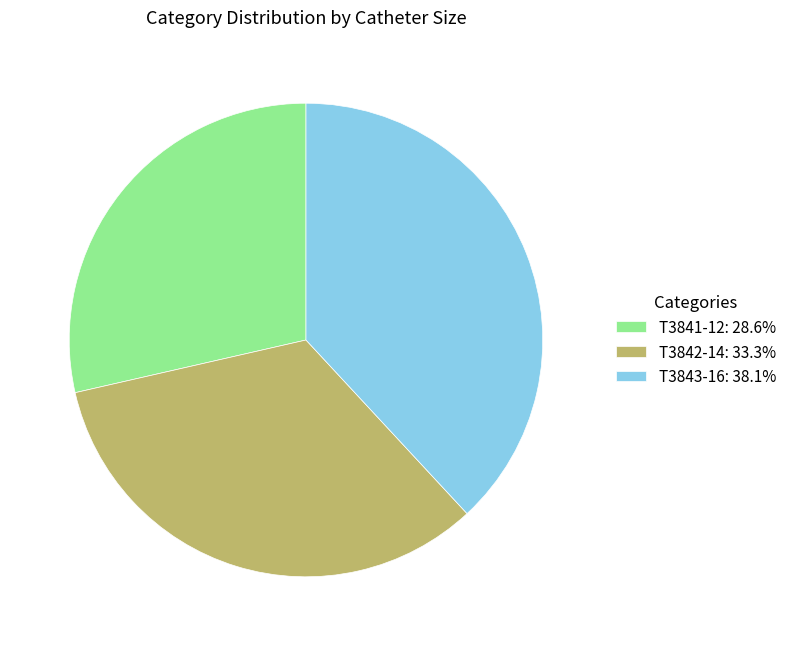

Is it true that T3841-12 is 29% of the pie?

True